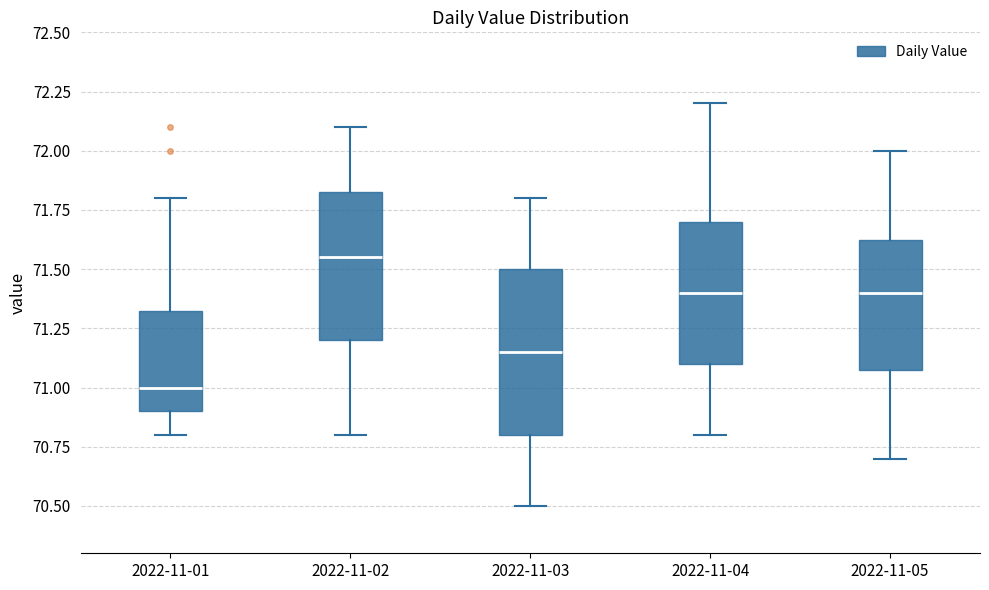

Reading left to right, transcribe this box plot: for each box, give where its median line is, the range the box spans, and where its two whiskers end, as read against the y-axis. The values are not printed on the chart, so give them approximately, as read against the axis.

2022-11-01: median 71.00, box 70.90 to 71.35, whiskers 70.80 to 71.80
2022-11-02: median 71.55, box 71.20 to 71.85, whiskers 70.80 to 72.10
2022-11-03: median 71.15, box 70.80 to 71.50, whiskers 70.50 to 71.80
2022-11-04: median 71.40, box 71.10 to 71.70, whiskers 70.80 to 72.20
2022-11-05: median 71.40, box 71.10 to 71.65, whiskers 70.70 to 72.00